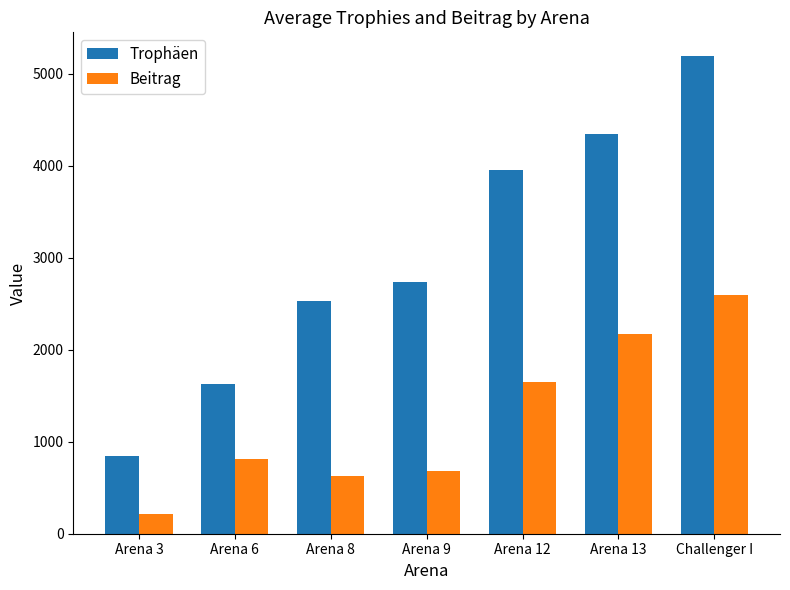

How many series are shown in this chart?

2